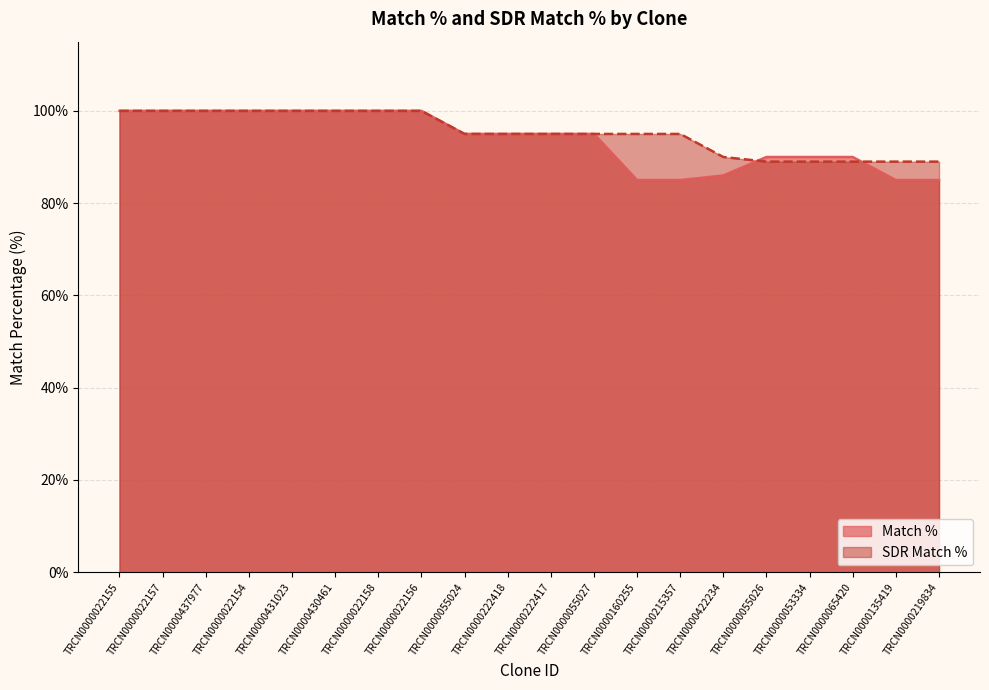

How many data points in SDR Match % are less than 95?

6